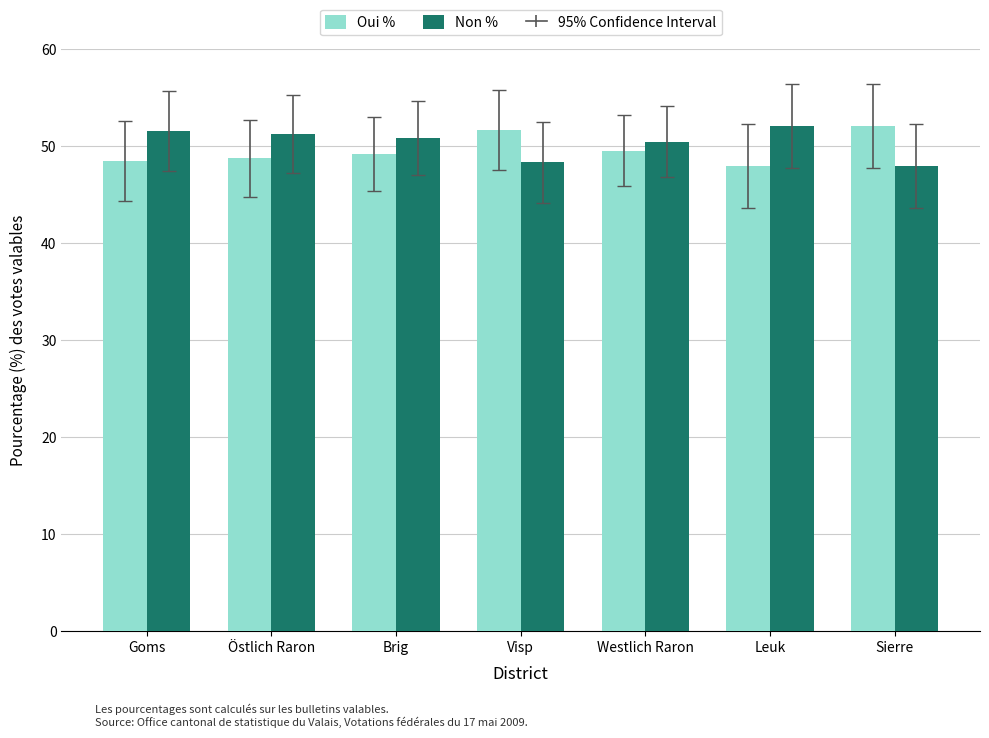

What value does the Non % series have at Goms?

51.5